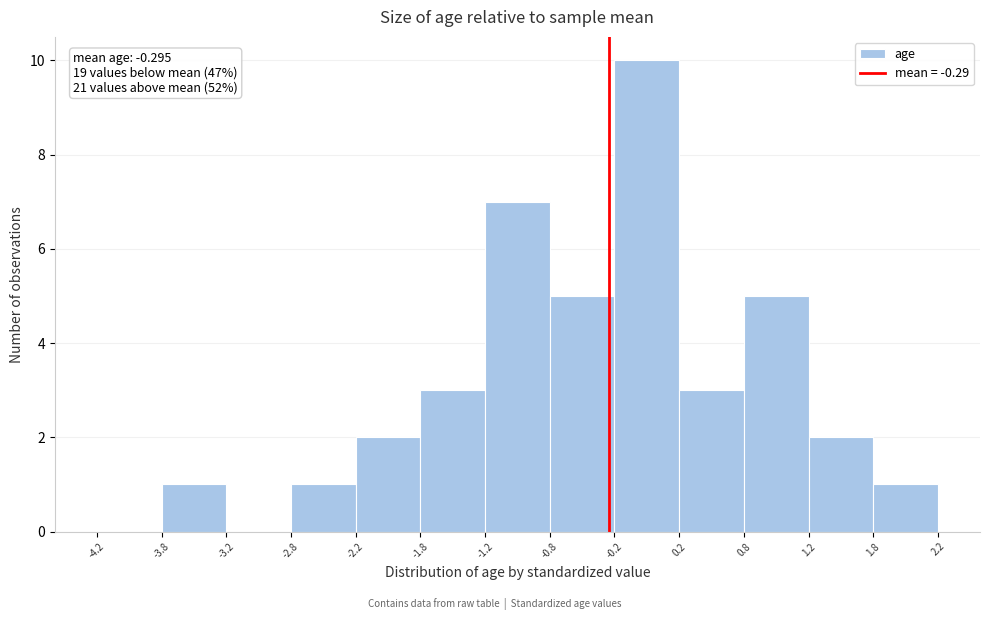

Which range on the x-axis has the tallest bar?

-0.2 to 0.2